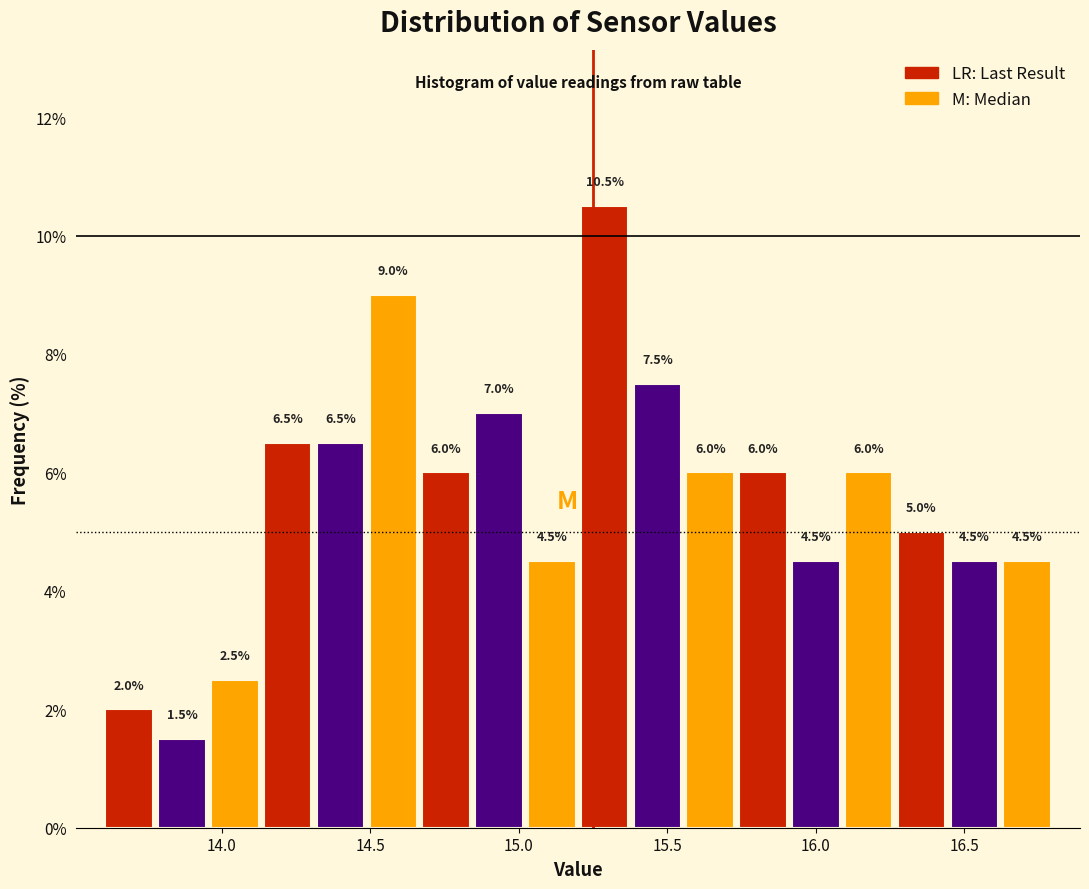

Around what value on the x-axis is the tallest bar? Give the approximate position of its centre, as read against the axis.

15.30